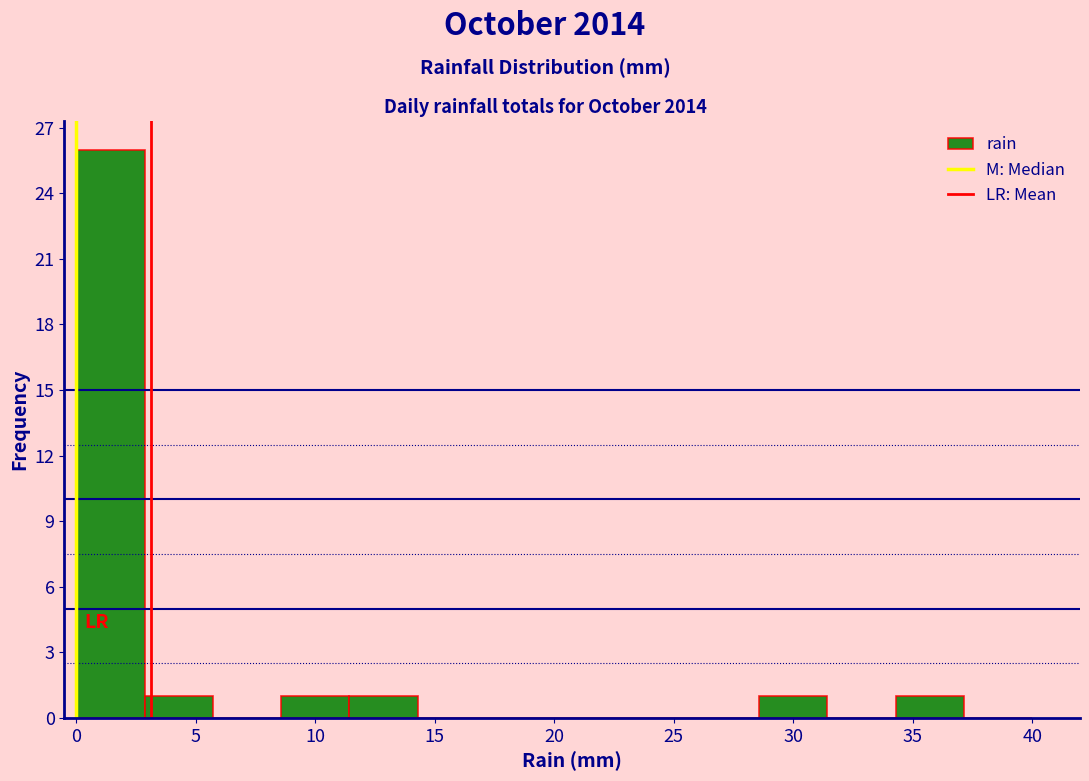

How tall is the bar that spans 3.0 to 5.5 on the x-axis? Neither the bar edges nor the heights are printed on the chart, so give them approximately, as read against the axes.

1